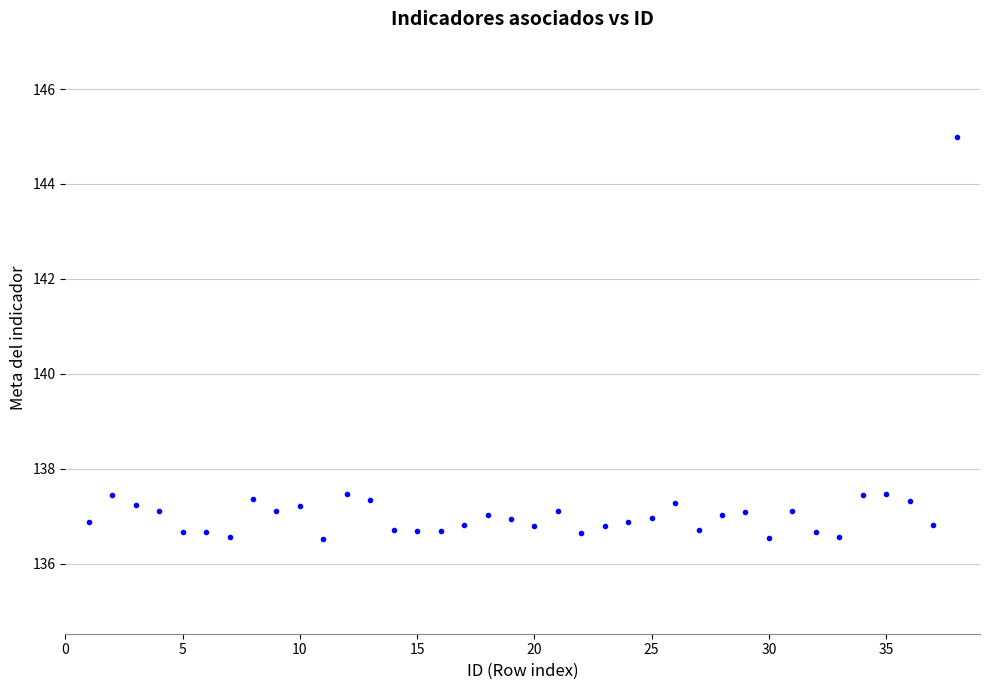

What is the range of X values (max minus min)?

37.0